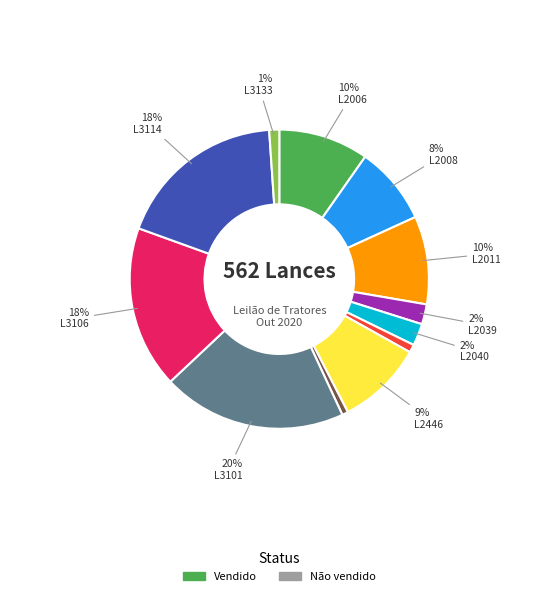

Is there any slice that represents more than half of the pie?

No